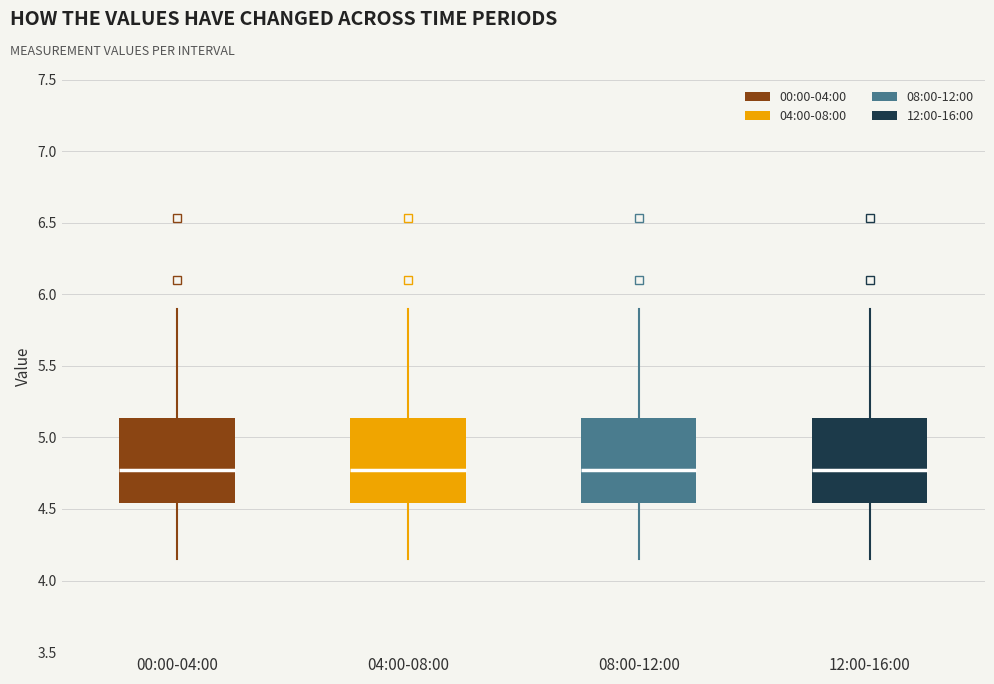

Reading left to right, read every box against the y-axis: the position of its median line, the range the box covers, and the ends of its whiskers. The values are not printed on the chart, so give them approximately, as read against the axis.

00:00-04:00: median 4.75, box 4.55 to 5.15, whiskers 4.15 to 5.90
04:00-08:00: median 4.75, box 4.55 to 5.15, whiskers 4.15 to 5.90
08:00-12:00: median 4.75, box 4.55 to 5.15, whiskers 4.15 to 5.90
12:00-16:00: median 4.75, box 4.55 to 5.15, whiskers 4.15 to 5.90